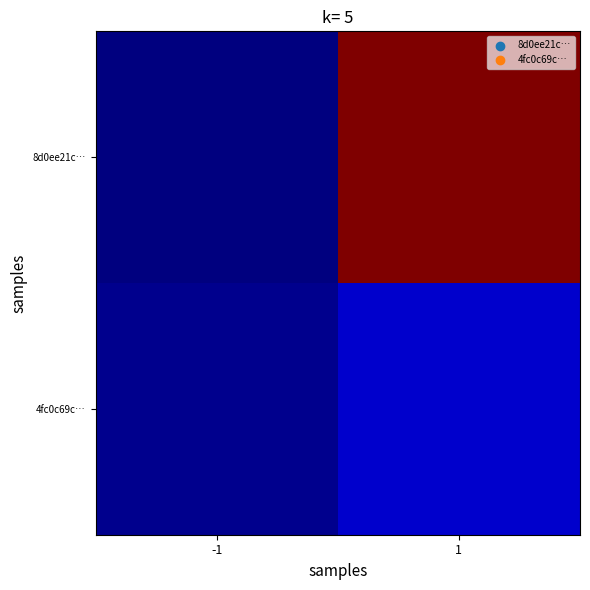

Which has a higher value, -1 or 1?

1